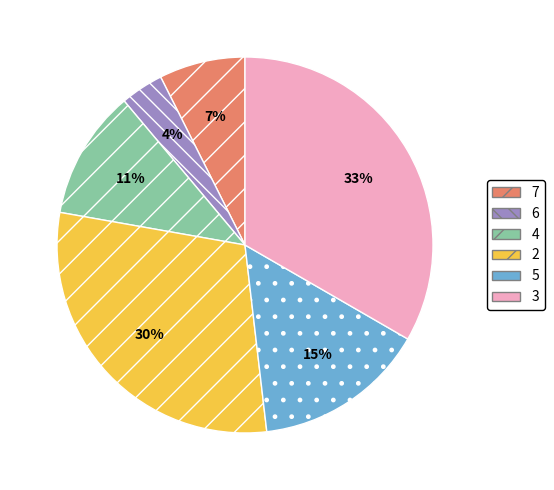

Which category has the smallest portion of the pie?

6